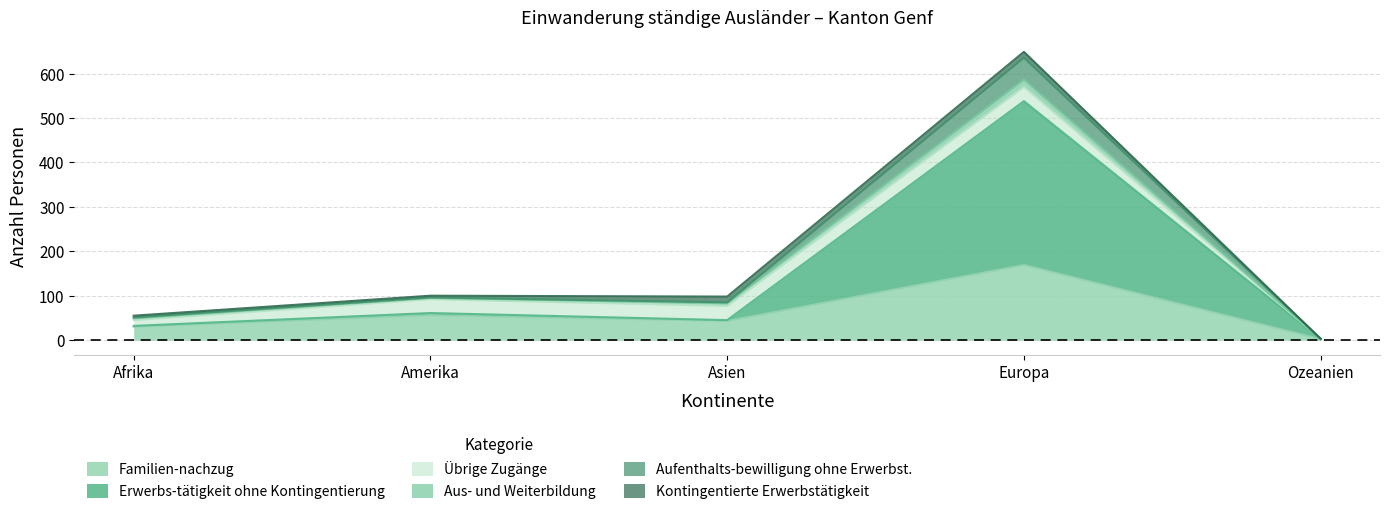

How many interior local peaks does the Erwerbs-tätigkeit ohne Kontingentierung series have?

2